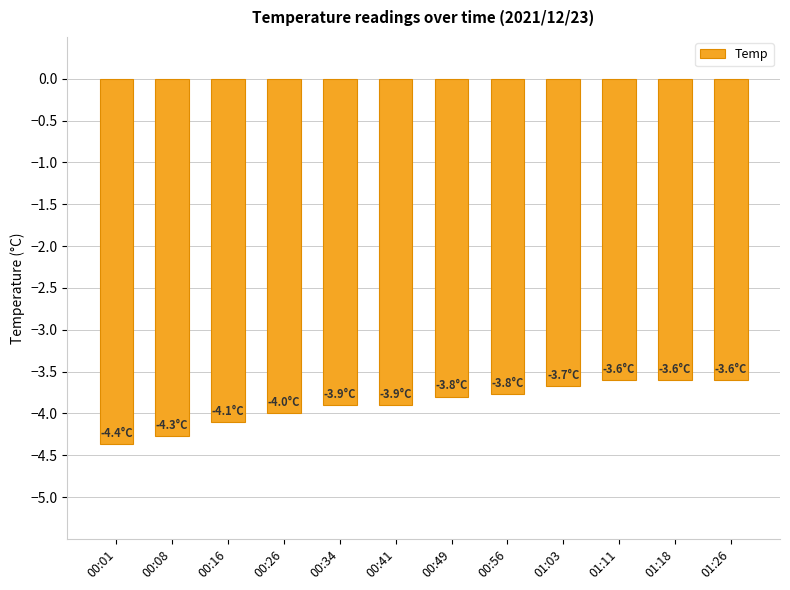

What is the label of the 8th bar from the right?

00:34